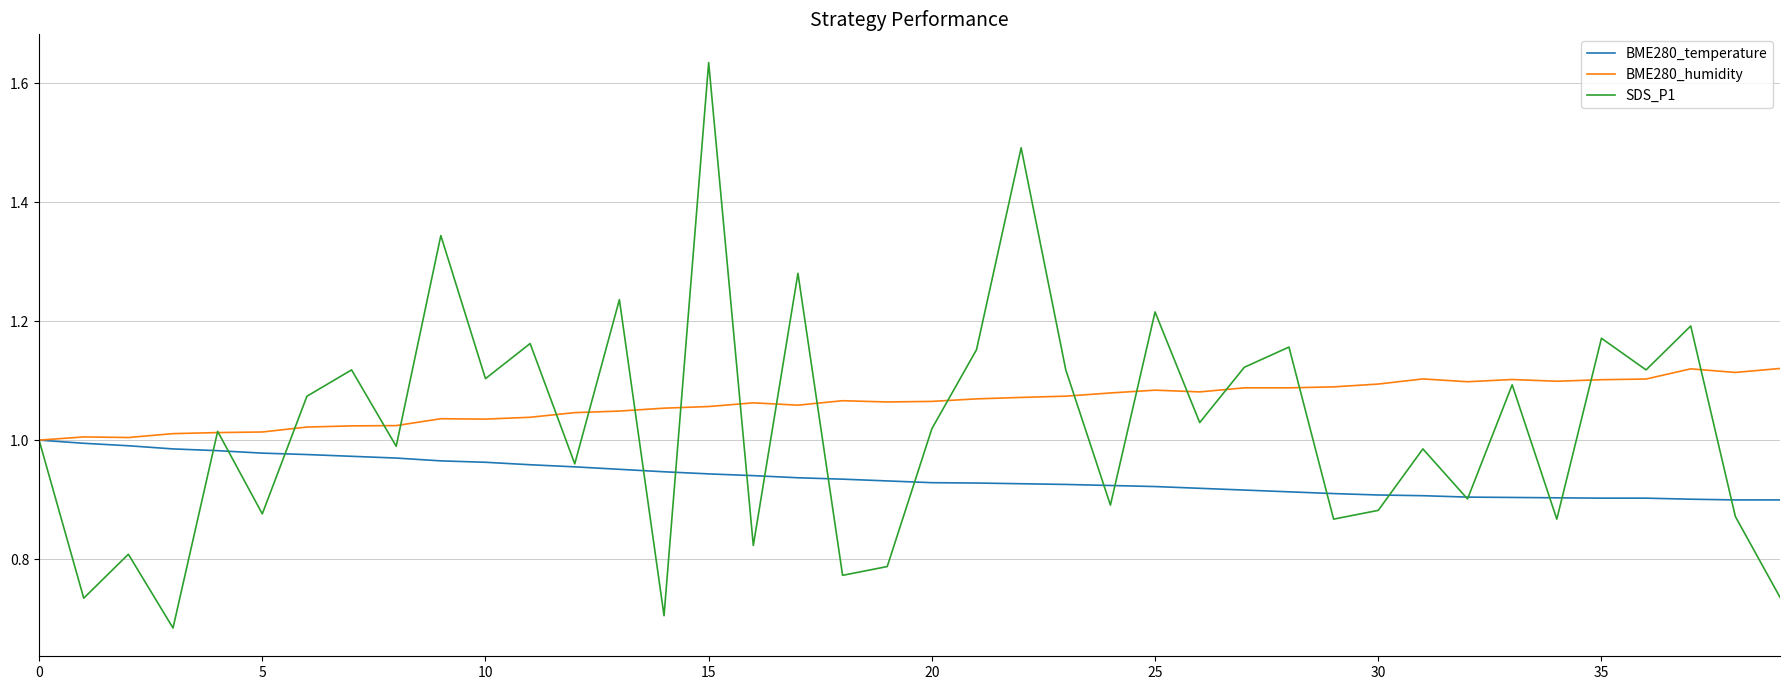

How many values in the BME280_humidity series exceed 1?

39